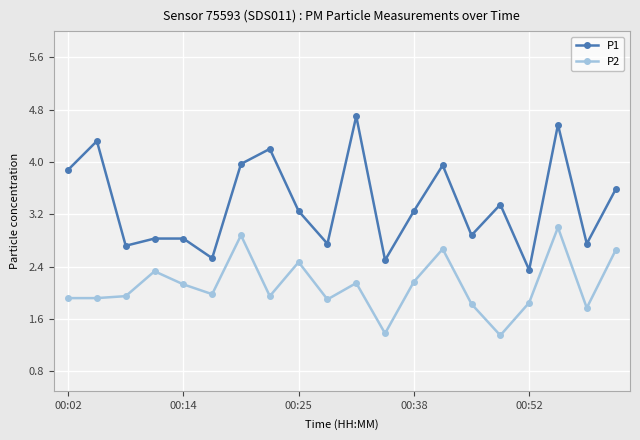

True or false: P2 and P1 intersect in this chart.

False